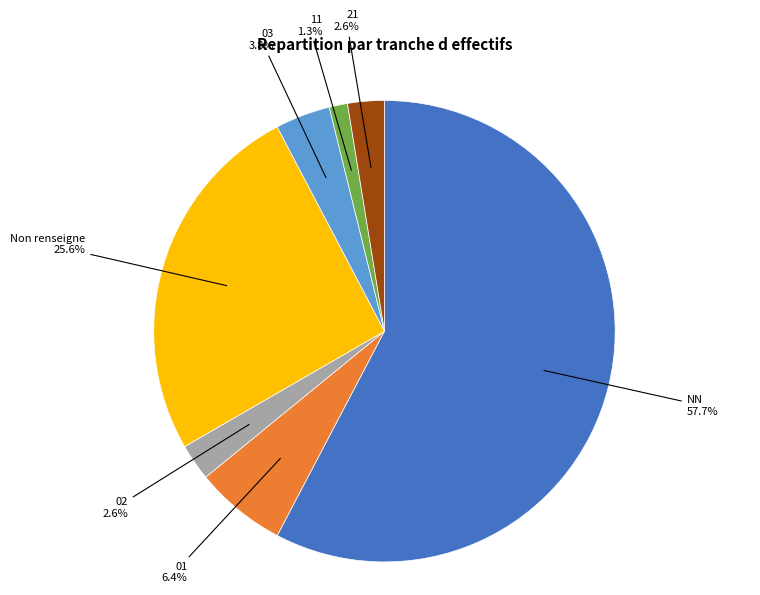

How many slices are in this pie chart?

7